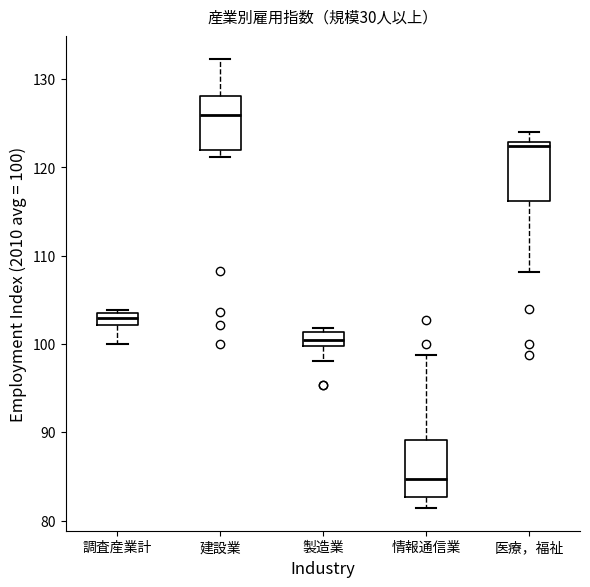

Which box's median line is the highest?

建設業